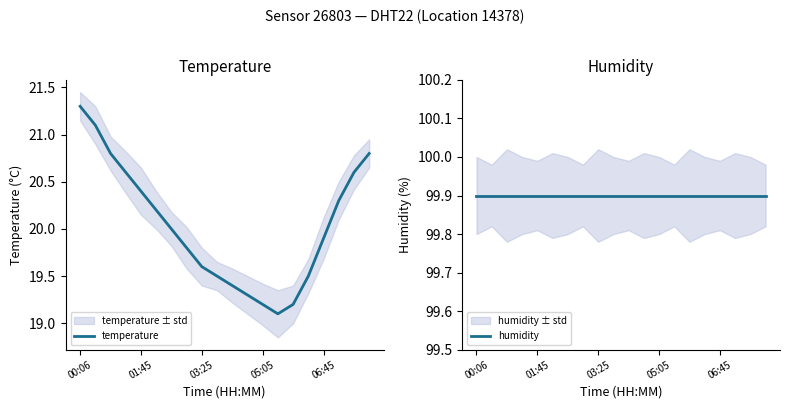

True or false: humidity has more than 0 interior local peaks.

False